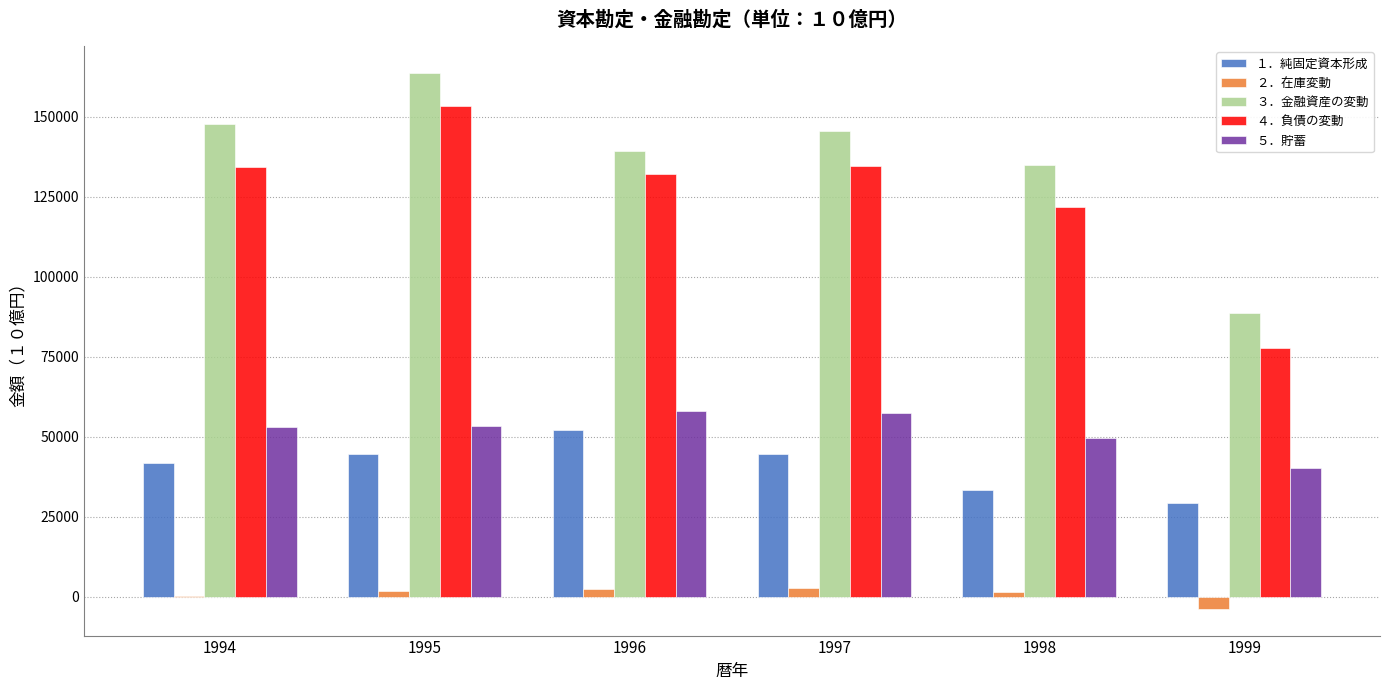

How many groups of bars are there?

6